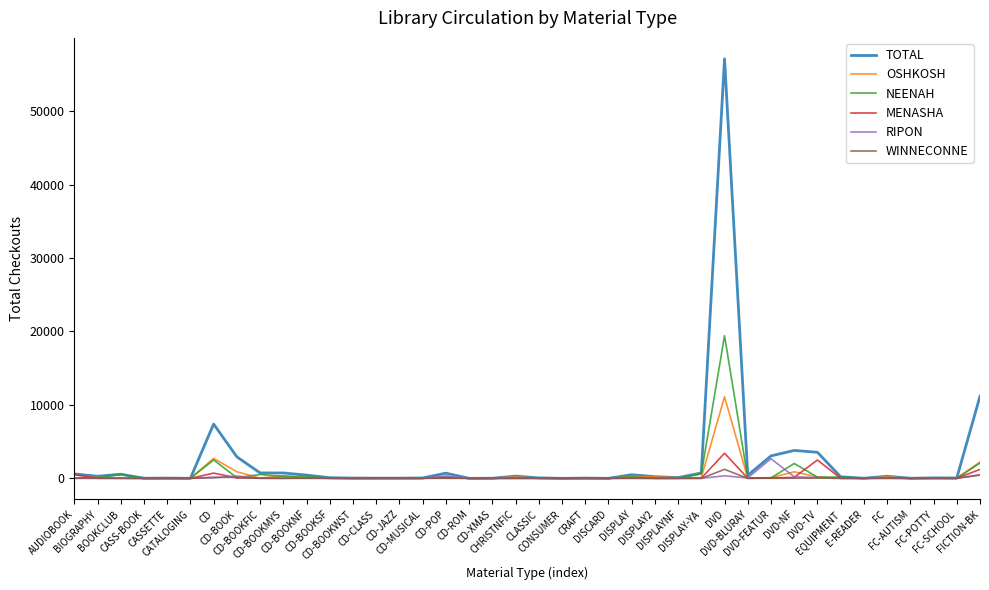

The value of NEENAH at CD-BOOKNF is 242. True or false?

True